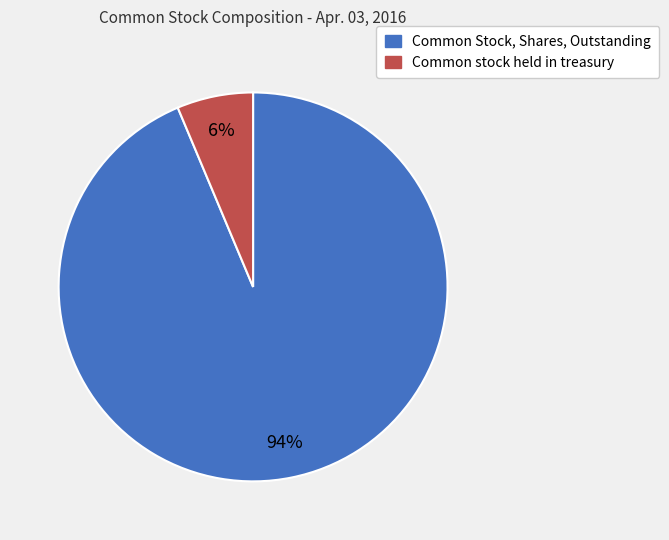

How many slices are in this pie chart?

2